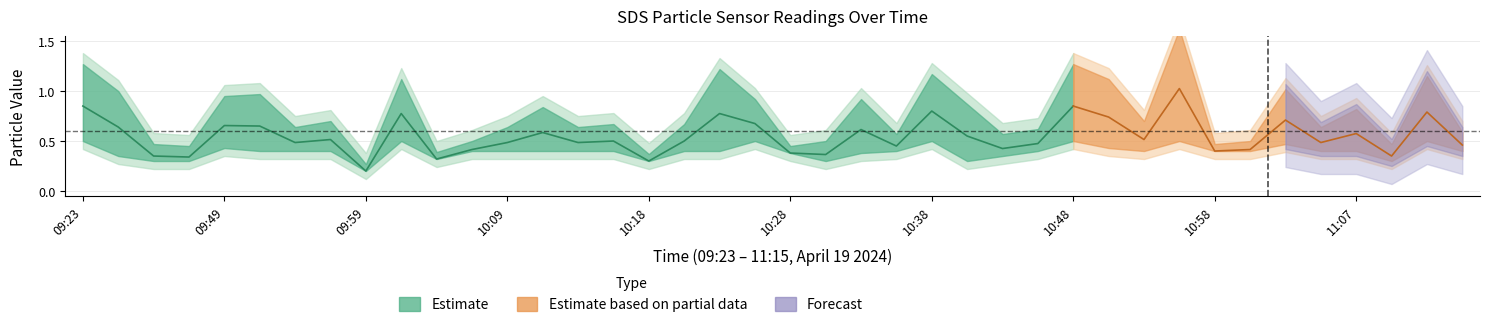

What is the difference between the highest and lowest values at 09:49?

0.5